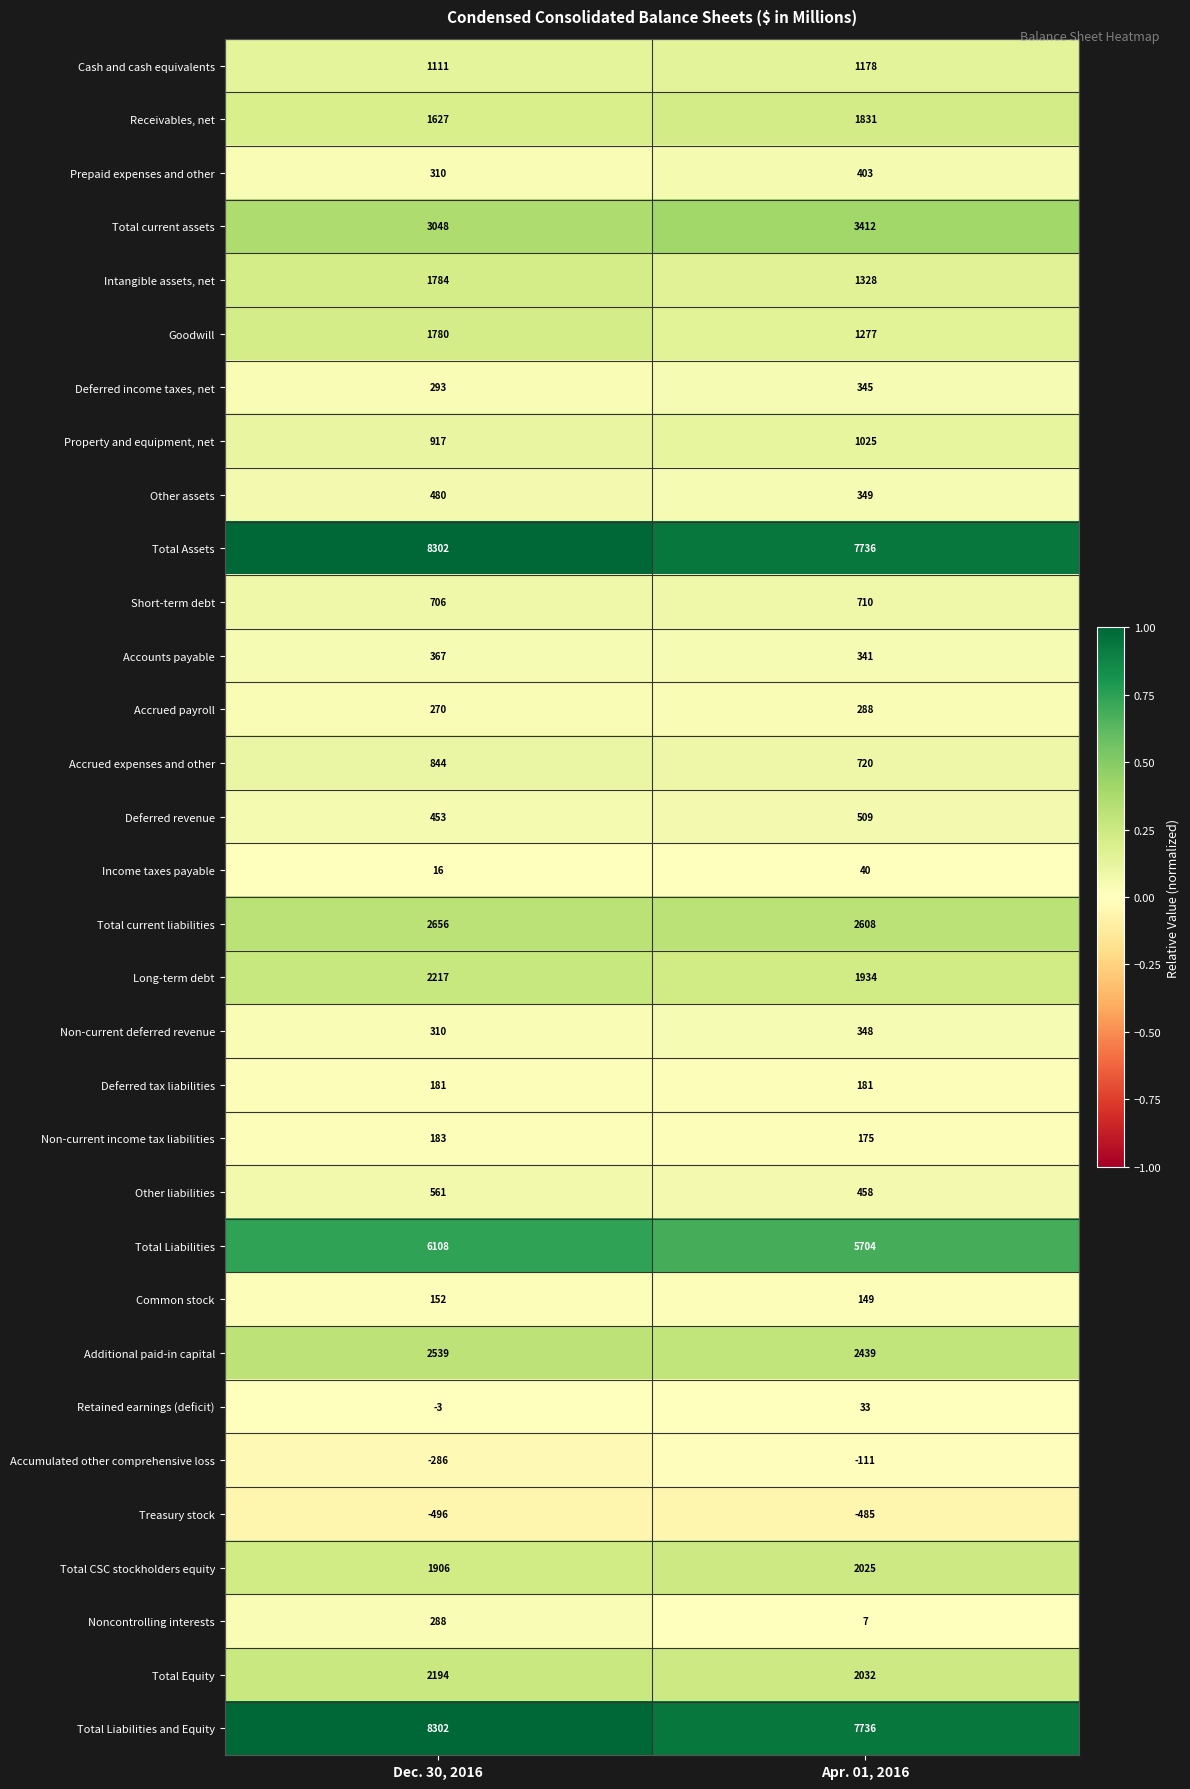

How many series are shown in this chart?

32